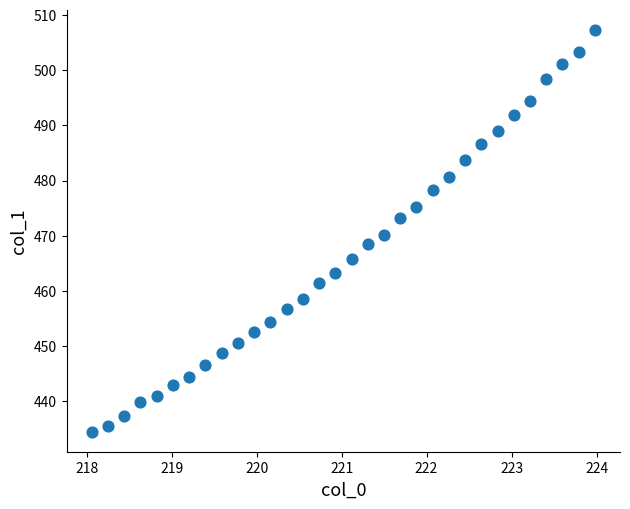

What is the range of Y values (max minus min)?

72.9